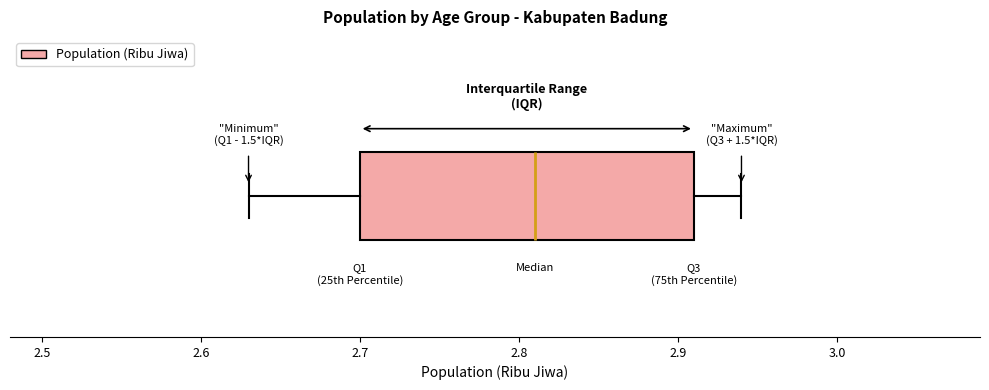

Read this box plot against the x-axis: the position of the median line, the range covered by the box, and the ends of both whiskers. The values are not printed on the chart, so give them approximately, as read against the axis.

median 2.81, box 2.70 to 2.91, whiskers 2.63 to 2.94